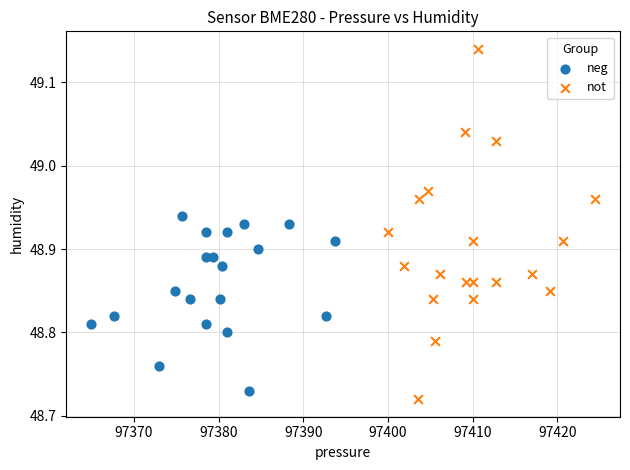

Which series has the largest Y range (max minus min)?

not